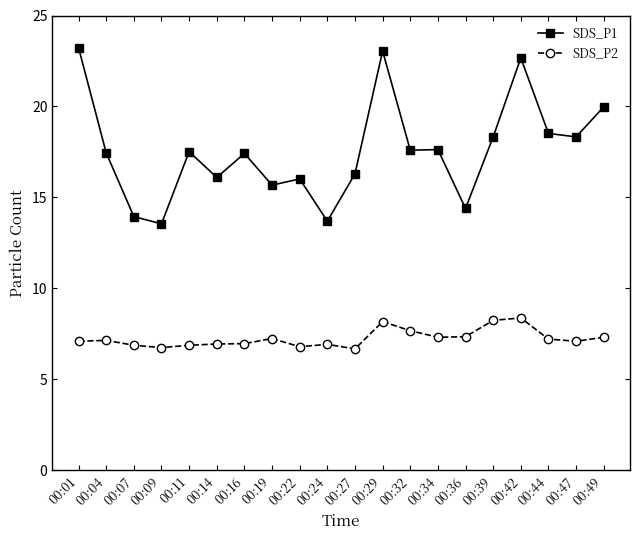

What is the total value across all series at 00:09?

20.3